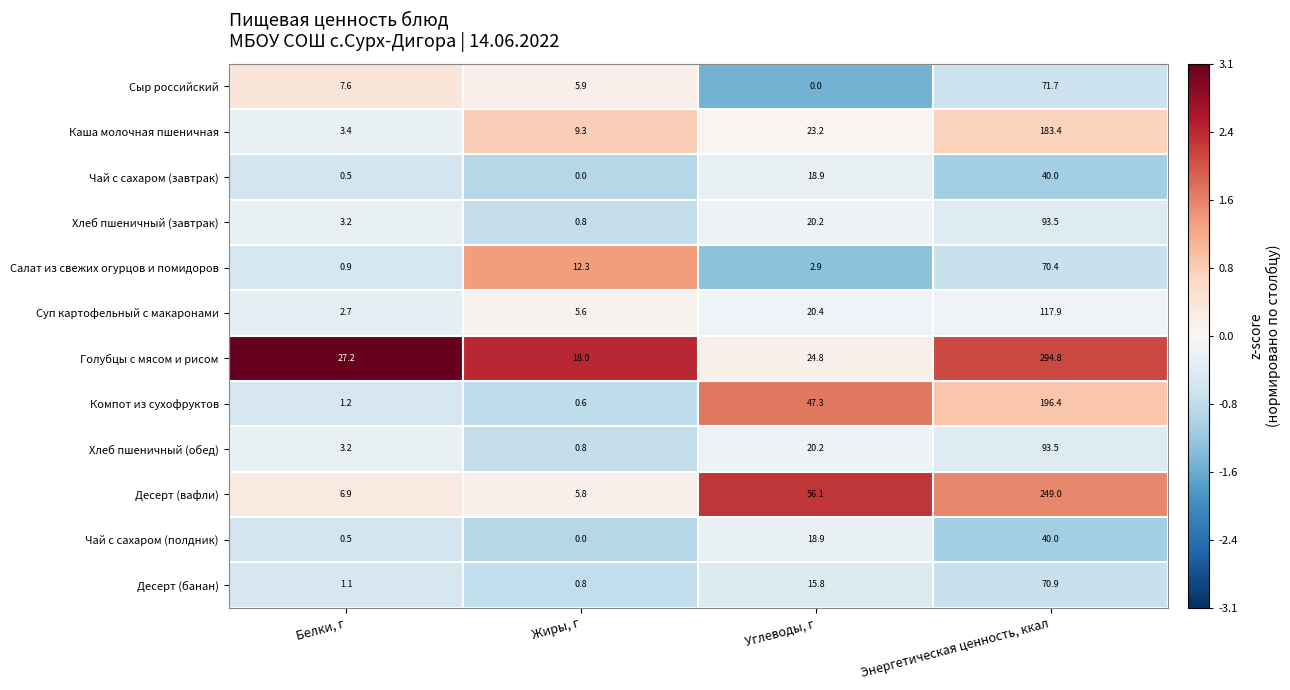

At which label does Суп картофельный с макаронами reach its peak?

Энергетическая ценность, ккал